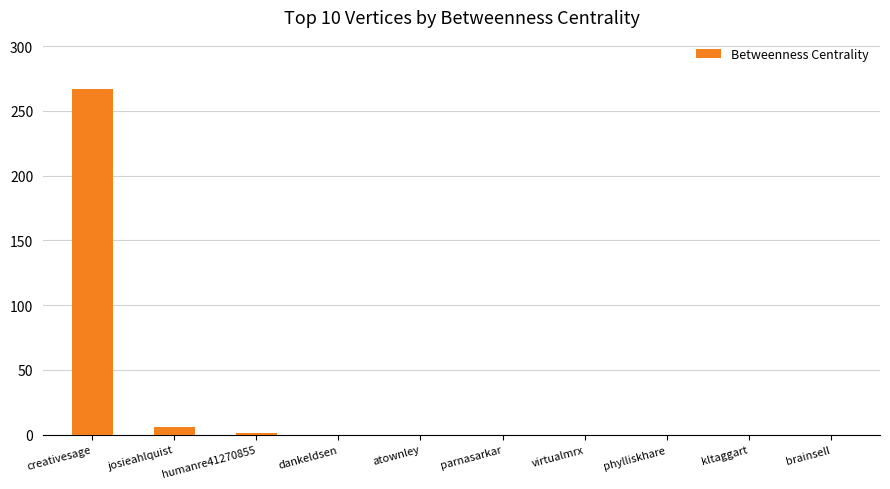

How many series are shown in this chart?

1